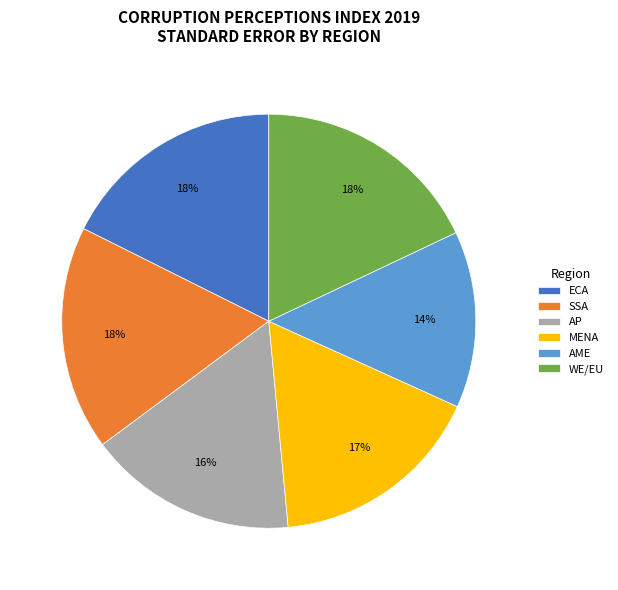

True or false: SSA accounts for 18% of the total.

True